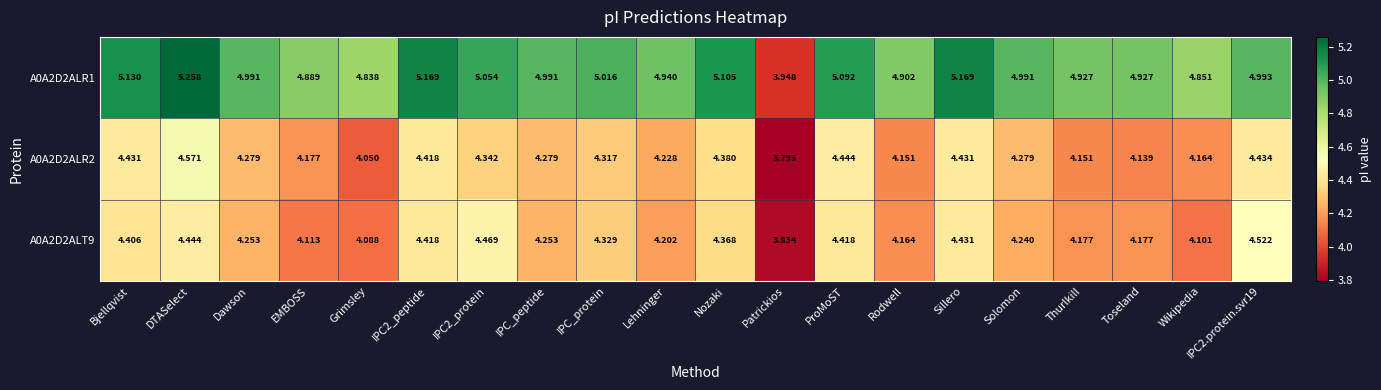

At how many categories does at least one series exceed 5?

8